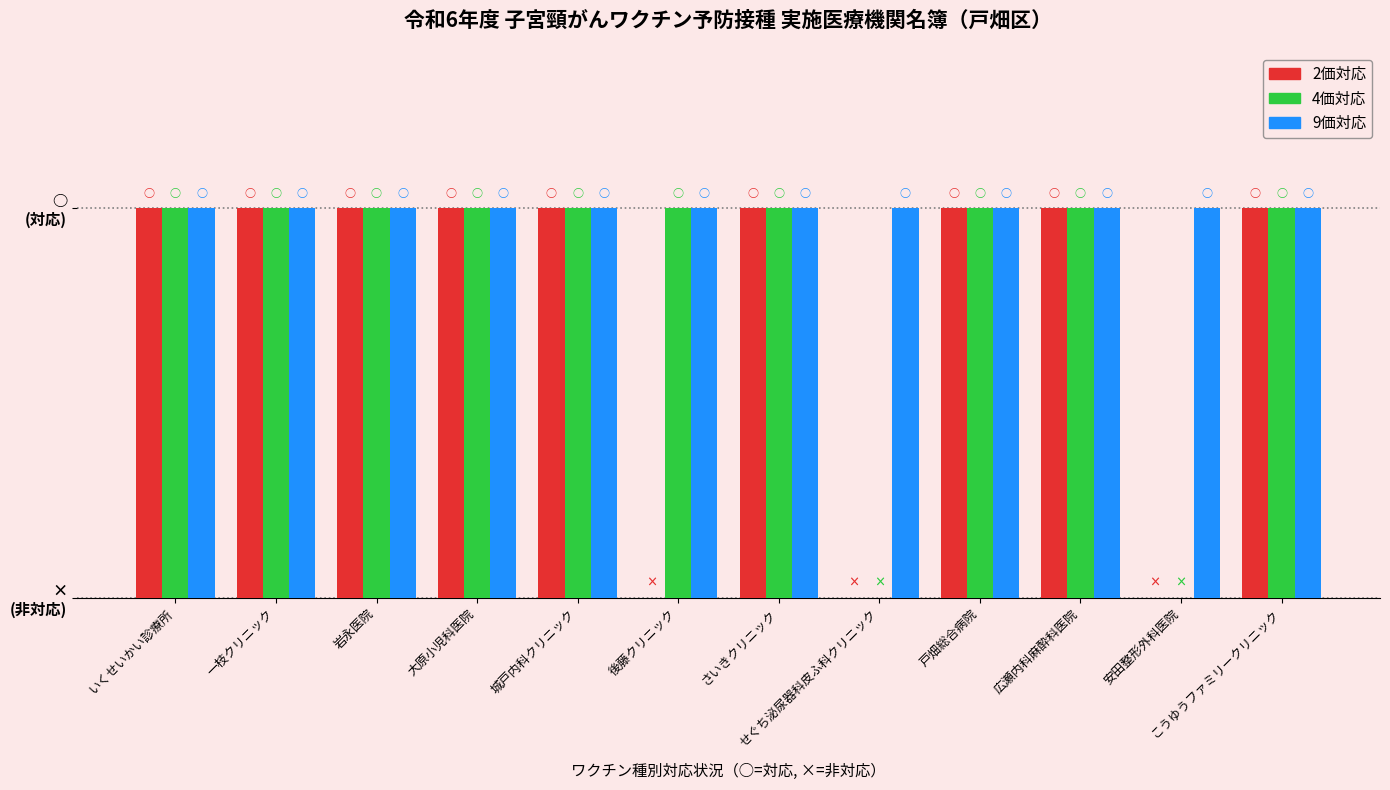

Are the bars grouped side by side (vs. stacked)?

Yes